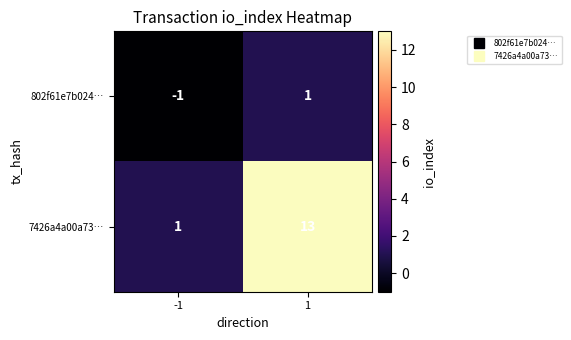

At which category is the sum across all series the highest?

1